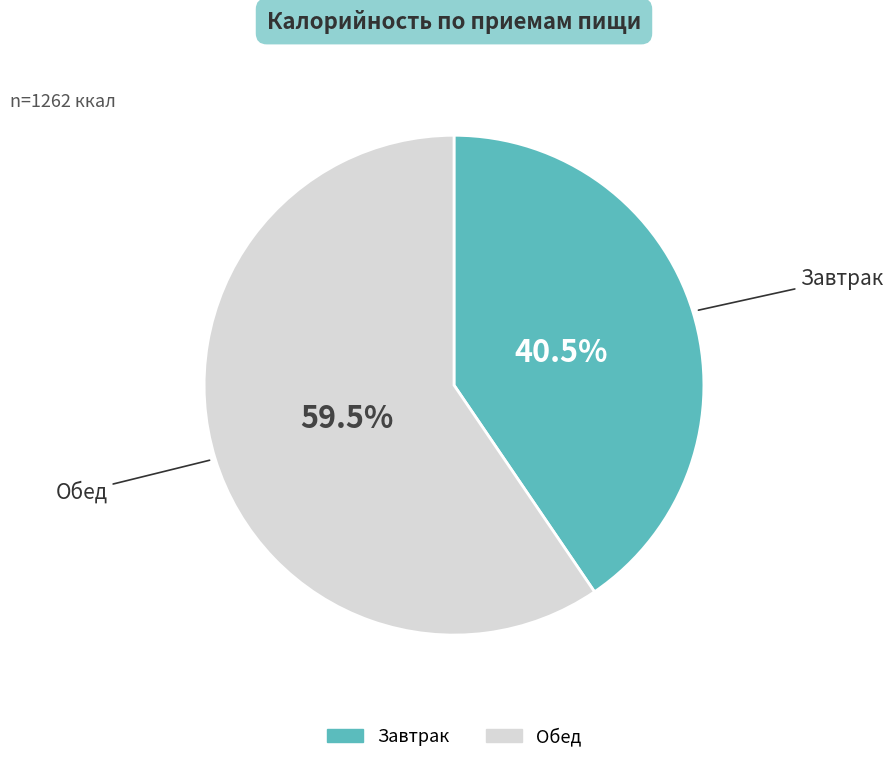

What is the total percentage of Завтрак and Обед?

100.0%